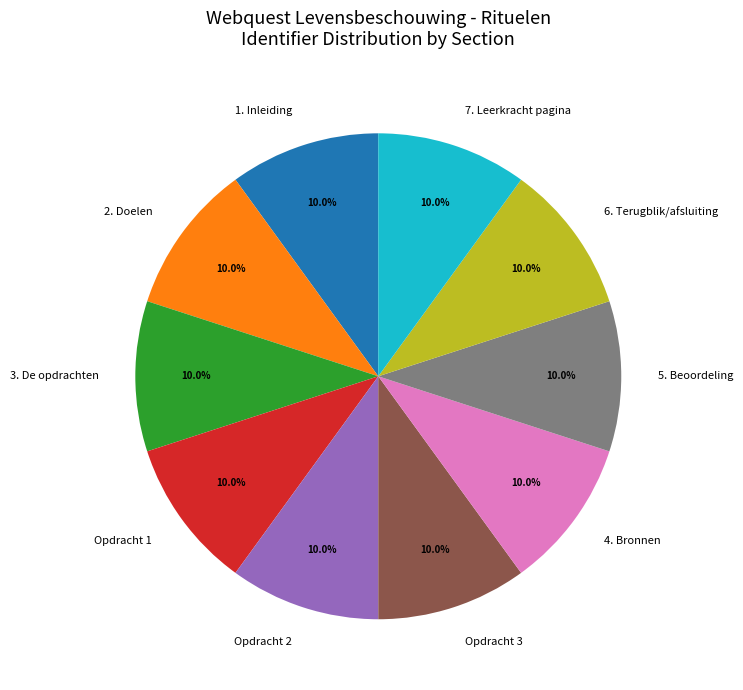

True or false: 6. Terugblik/afsluiting accounts for 10% of the total.

True